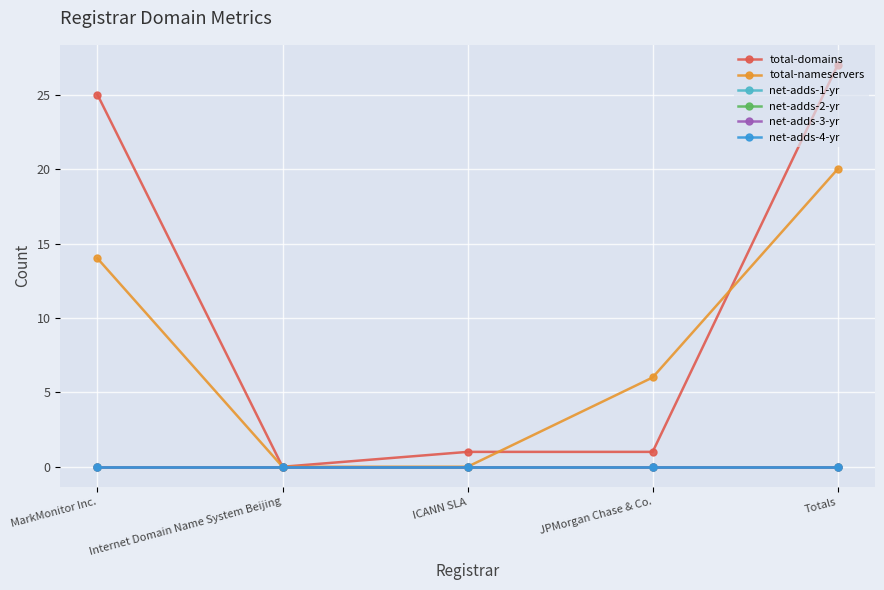

Does the chart have visible grid lines?

Yes